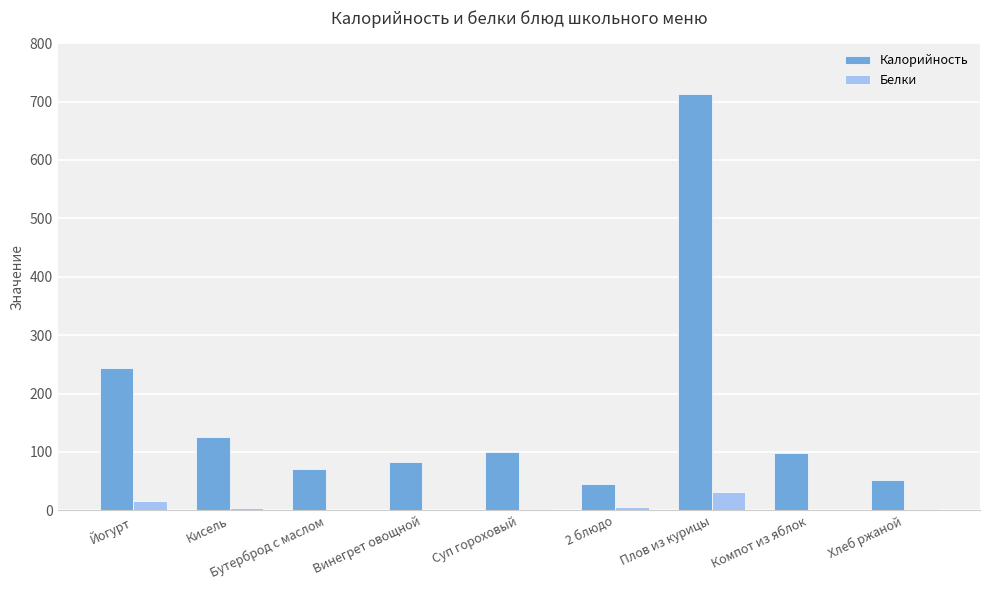

What is the highest value of the Белки series?

30.9